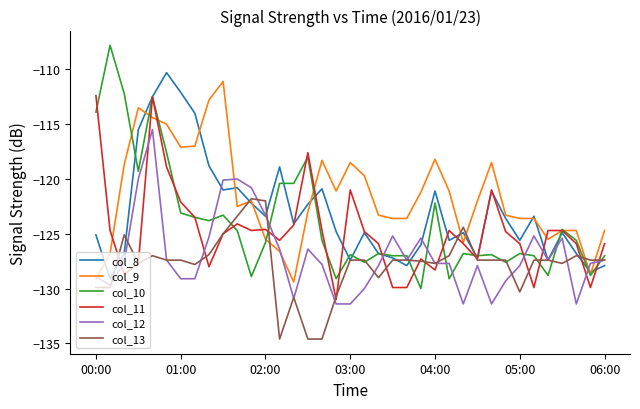

Which series has the largest total across all categories?

col_9